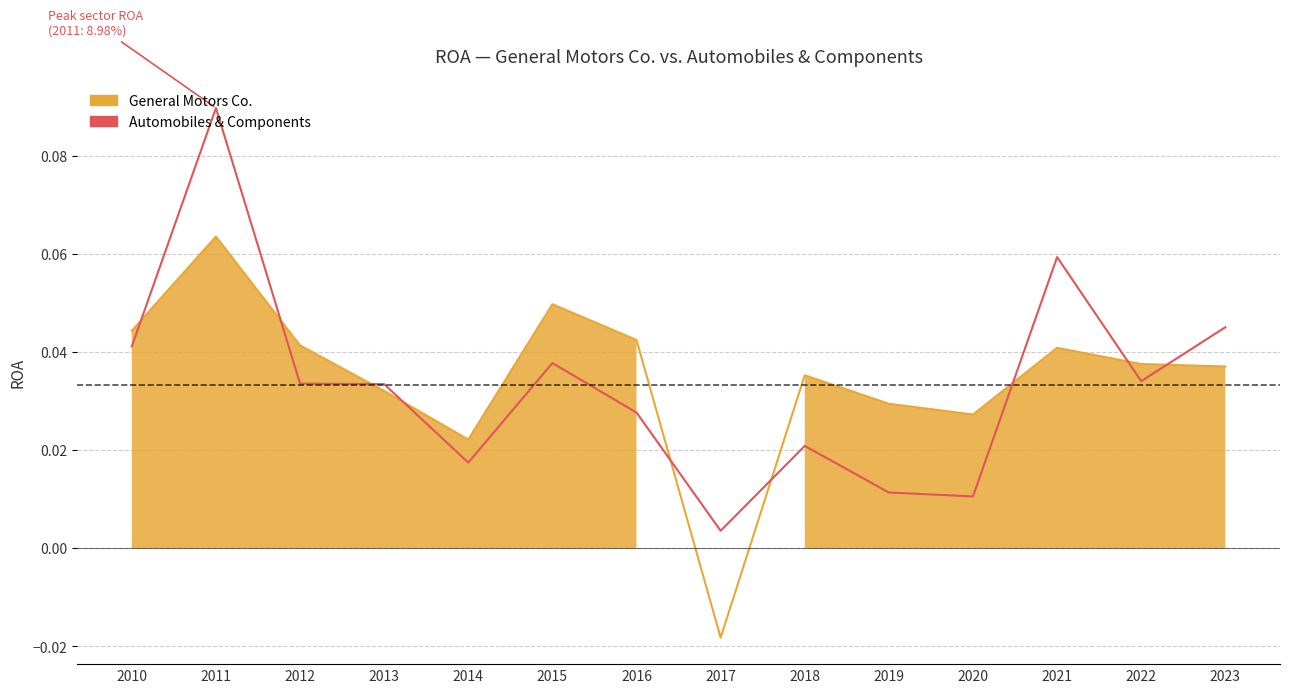

Which category has the highest value in the Automobiles & Components series?

2011